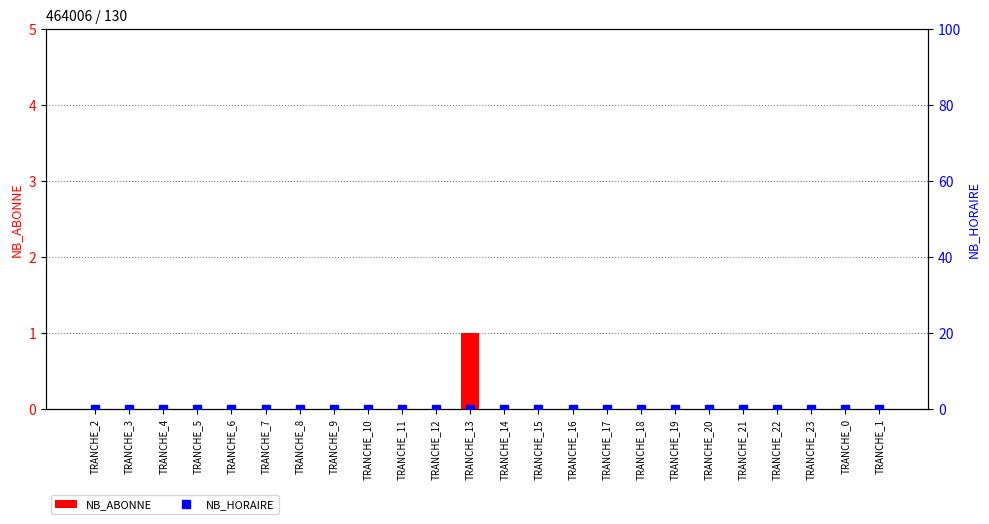

How many distinct data groups are displayed?

2